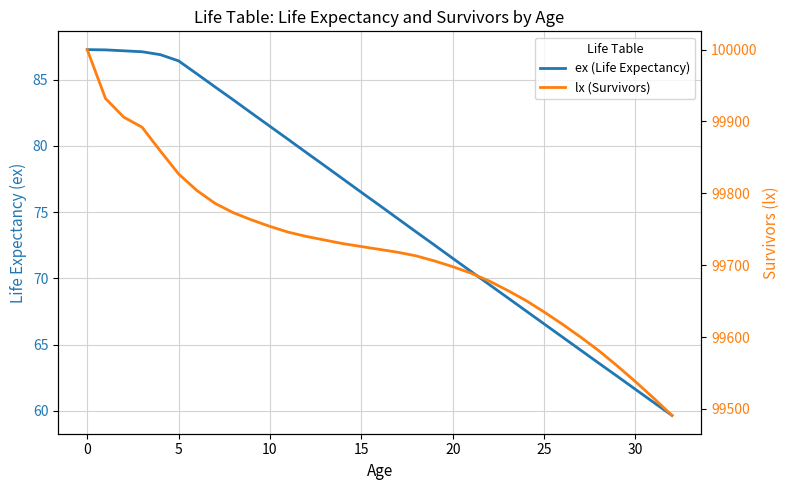

The lx (Survivors) series shows 158098.4 at 13. True or false?

False